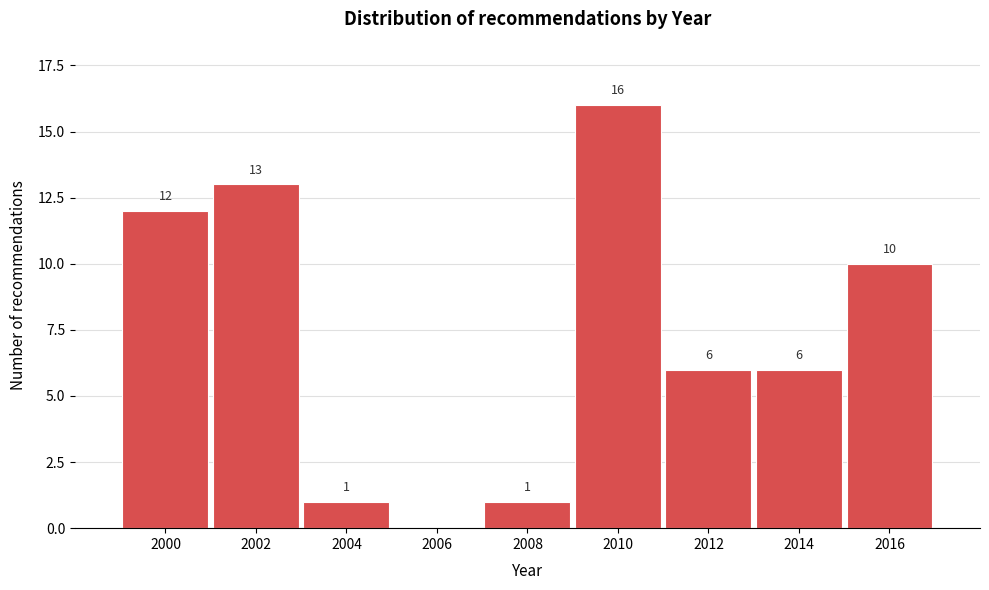

Reading left to right, transcribe all the data shown in this chart.

2000=12	2002=13	2004=1	2006=0	2008=1	2010=16	2012=6	2014=6	2016=10